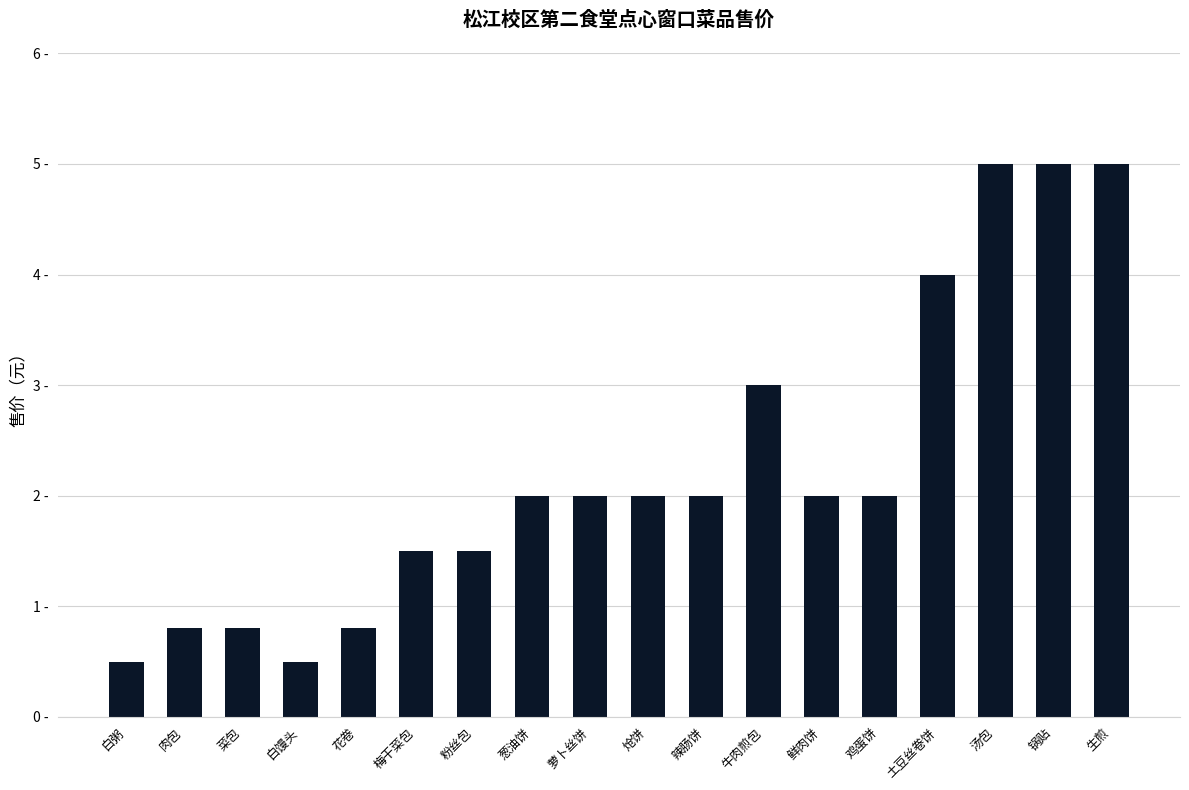

Reading left to right, transcribe all the data shown in this chart.

白粥=0.5	肉包=0.8	菜包=0.8	白馒头=0.5	花卷=0.8	梅干菜包=1.5	粉丝包=1.5	葱油饼=2.0	萝卜丝饼=2.0	炝饼=2.0	辣肠饼=2.0	牛肉煎包=3.0	鲜肉饼=2.0	鸡蛋饼=2.0	土豆丝卷饼=4.0	汤包=5.0	锅贴=5.0	生煎=5.0